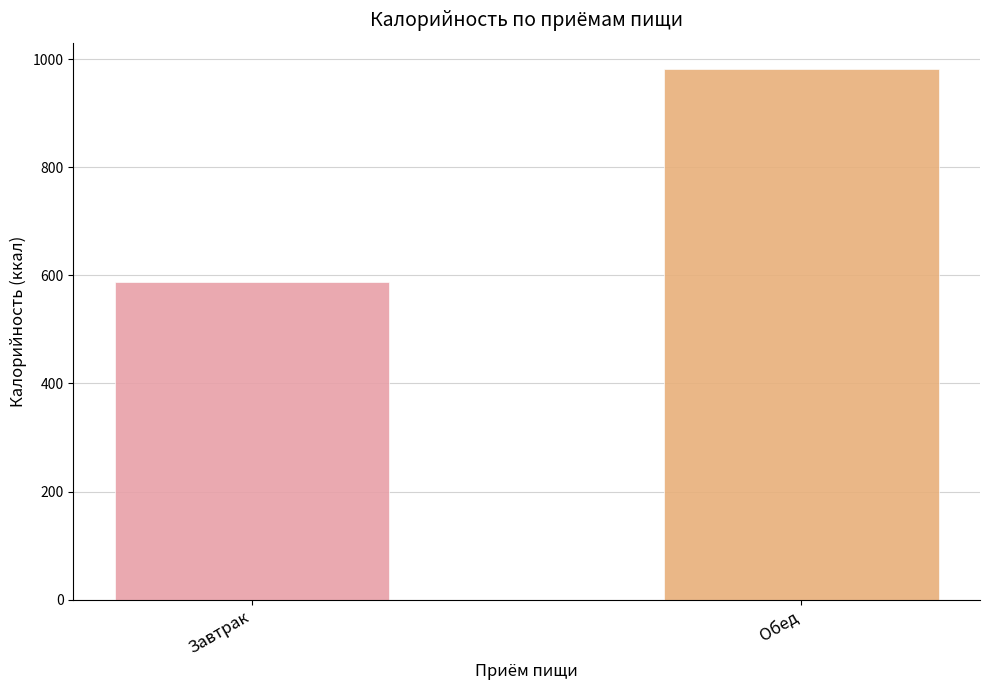

Which label corresponds to the smallest value in the chart?

Завтрак